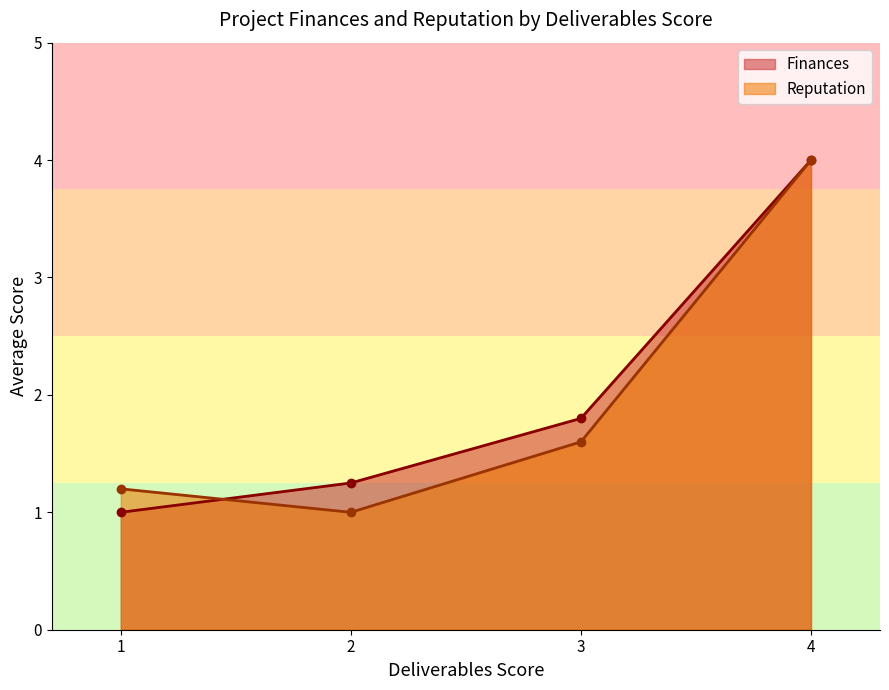

Which category has the lowest value in the Reputation series?

2